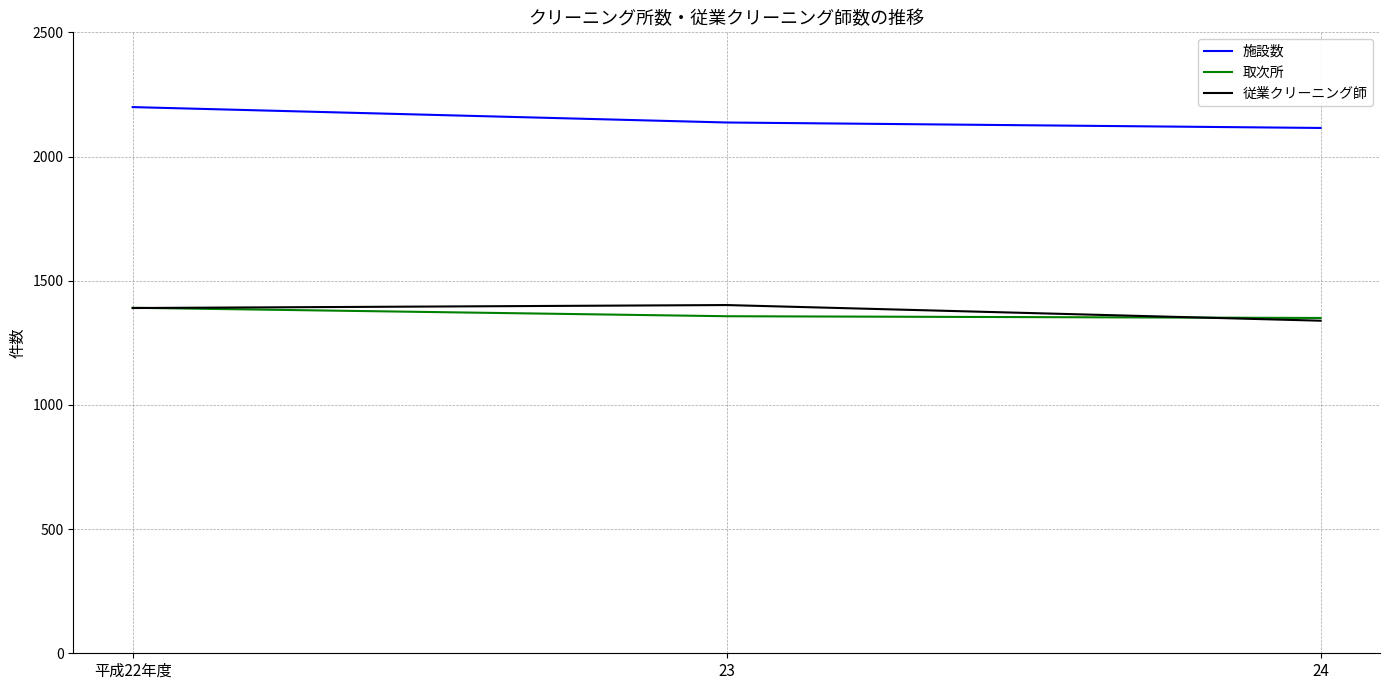

What is the difference between the highest and lowest values at 平成22年度?

809